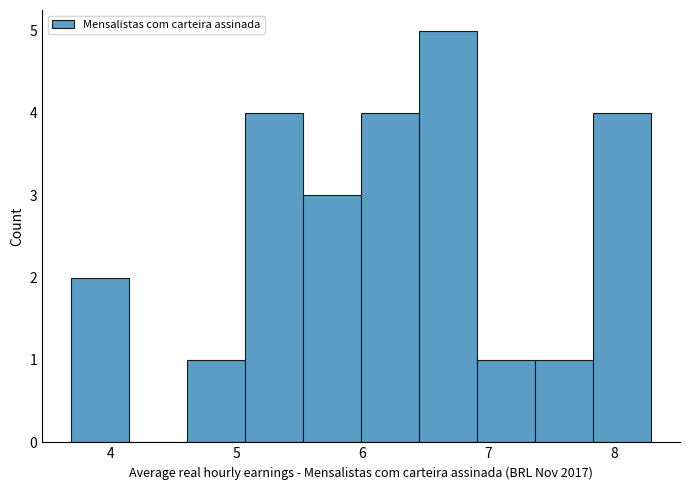

What is the height of the bar covering 3.7 to 4.1 on the x-axis? Neither the bar edges nor the heights are printed on the chart, so give them approximately, as read against the axes.

2